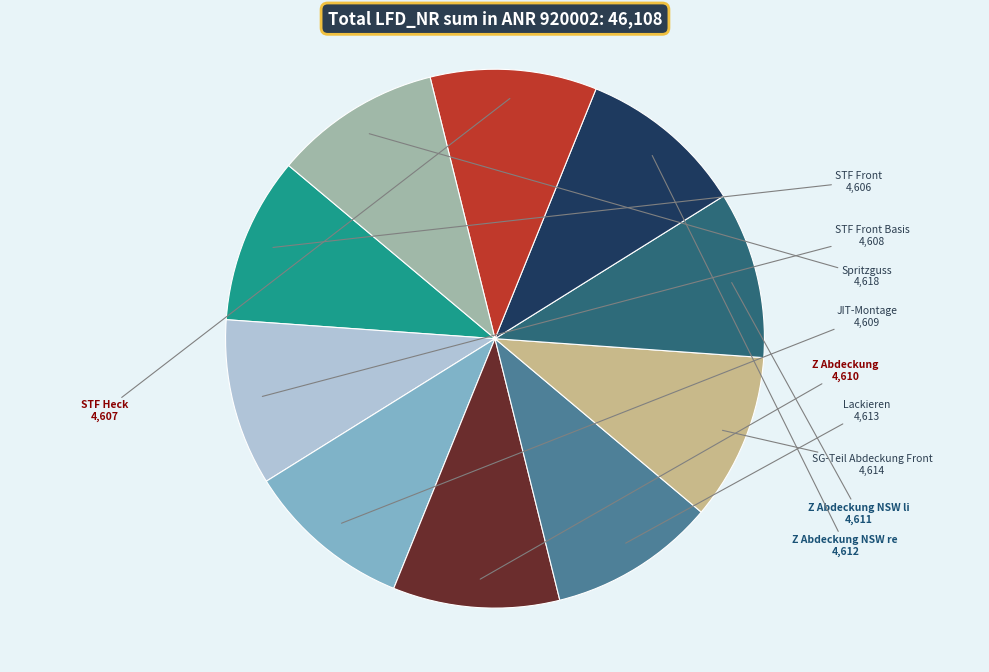

The Z Abdeckung NSW li slice represents 10% of the pie. True or false?

True